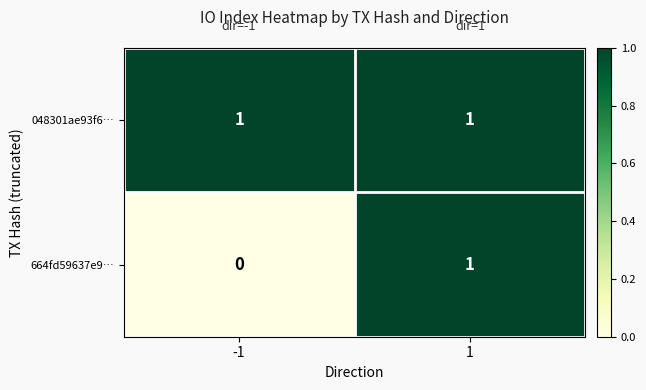

Which series has the largest range (max minus min)?

664fd59637e9…